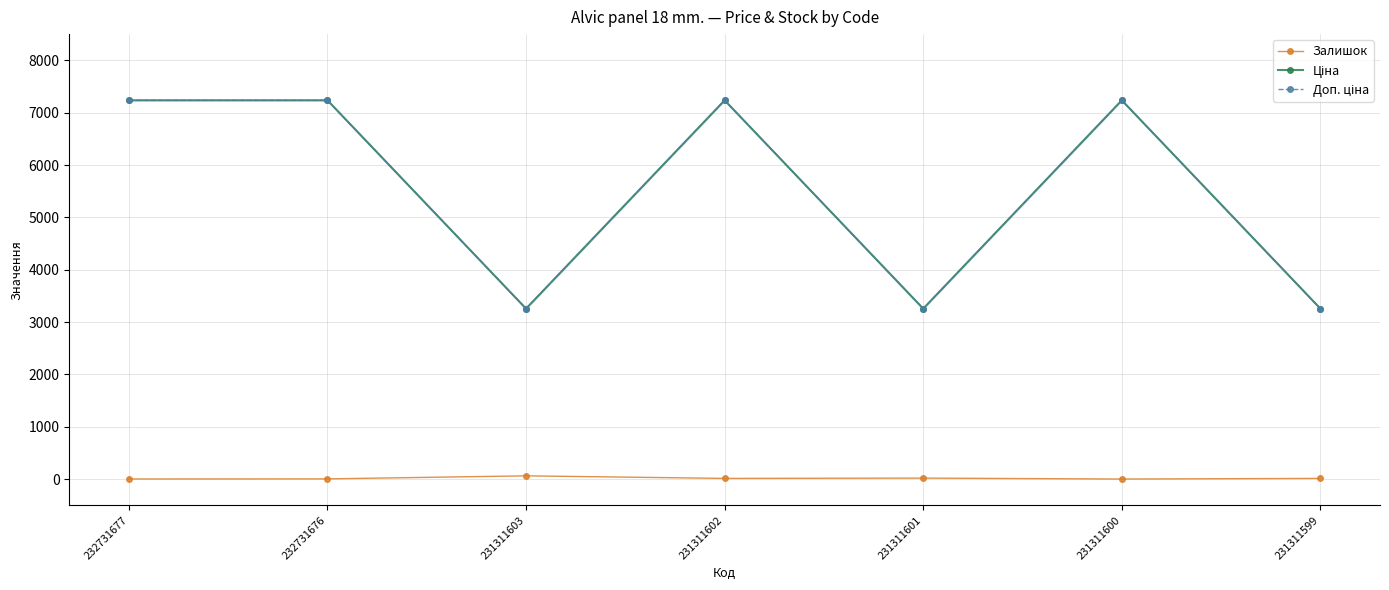

What are all the series names shown in the legend?

Залишок, Ціна, Доп. ціна